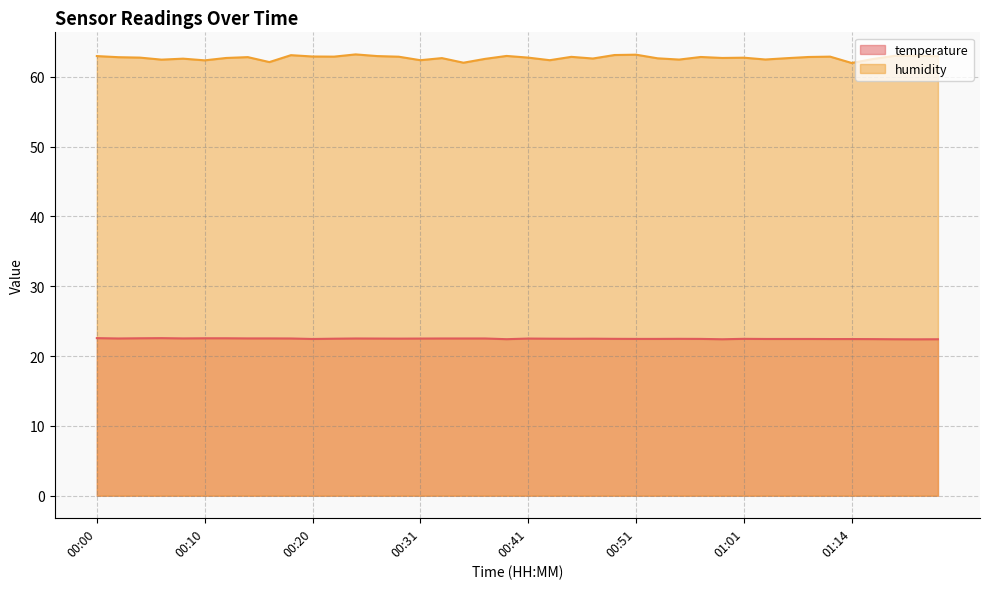

Reading left to right, transcribe all the data shown in this chart.

temperature: 22.6	22.5	22.6	22.6	22.5	22.6	22.6	22.5	22.5	22.5	22.4	22.5	22.5	22.5	22.5	22.5	22.5	22.5	22.5	22.4	22.5	22.5	22.5	22.5	22.5	22.5	22.5	22.5	22.5	22.4	22.5	22.4	22.4	22.4	22.4	22.4	22.4	22.4	22.4	22.4
humidity: 63.0	62.8	62.8	62.5	62.6	62.4	62.7	62.8	62.1	63.1	62.9	62.9	63.2	63.0	62.9	62.4	62.7	62.0	62.6	63.0	62.8	62.4	62.9	62.6	63.1	63.2	62.6	62.5	62.8	62.7	62.7	62.5	62.7	62.8	62.9	62.0	62.6	63.0	63.0	63.0